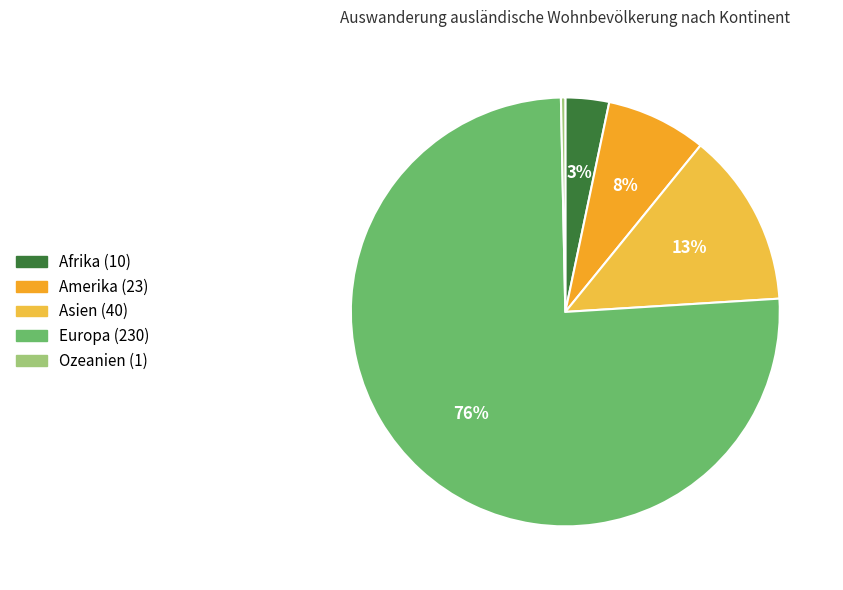

Which category has the smallest portion of the pie?

Ozeanien